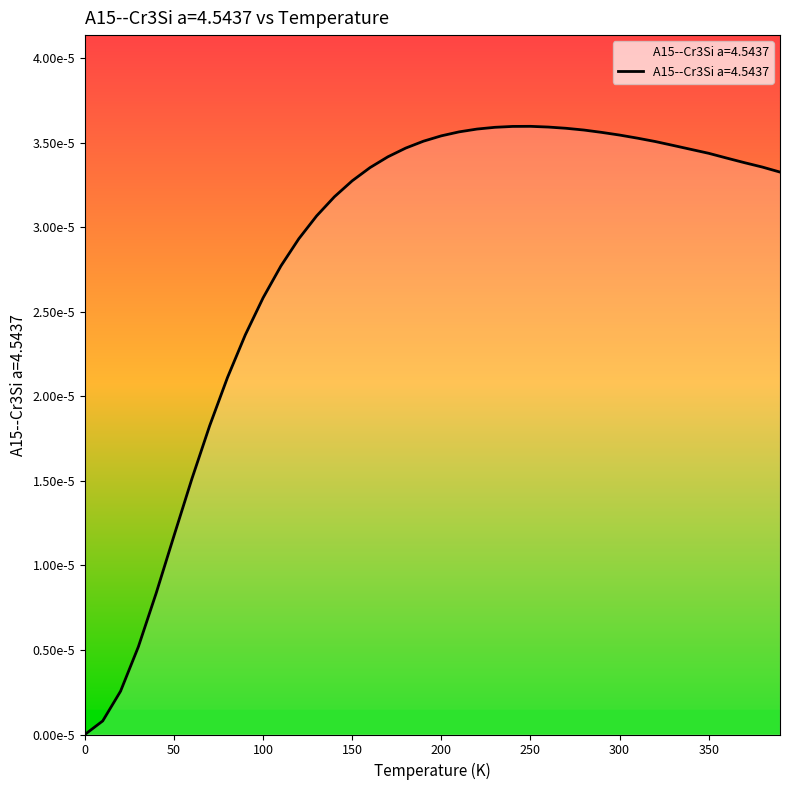

Reading right to left, what are all the values shown in this chart?

390.0=0.0	380.0=0.0	370.0=0.0	360.0=0.0	350.0=0.0	340.0=0.0	330.0=0.0	320.0=0.0	310.0=0.0	300.0=0.0	290.0=0.0	280.0=0.0	270.0=0.0	260.0=0.0	250.0=0.0	240.0=0.0	230.0=0.0	220.0=0.0	210.0=0.0	200.0=0.0	190.0=0.0	180.0=0.0	170.0=0.0	160.0=0.0	150.0=0.0	140.0=0.0	130.0=0.0	120.0=0.0	110.0=0.0	100.0=0.0	90.0=0.0	80.0=0.0	70.0=0.0	60.0=0.0	50.0=0.0	40.0=0.0	30.0=0.0	20.0=0.0	10.0=0.0	0.0=0.0